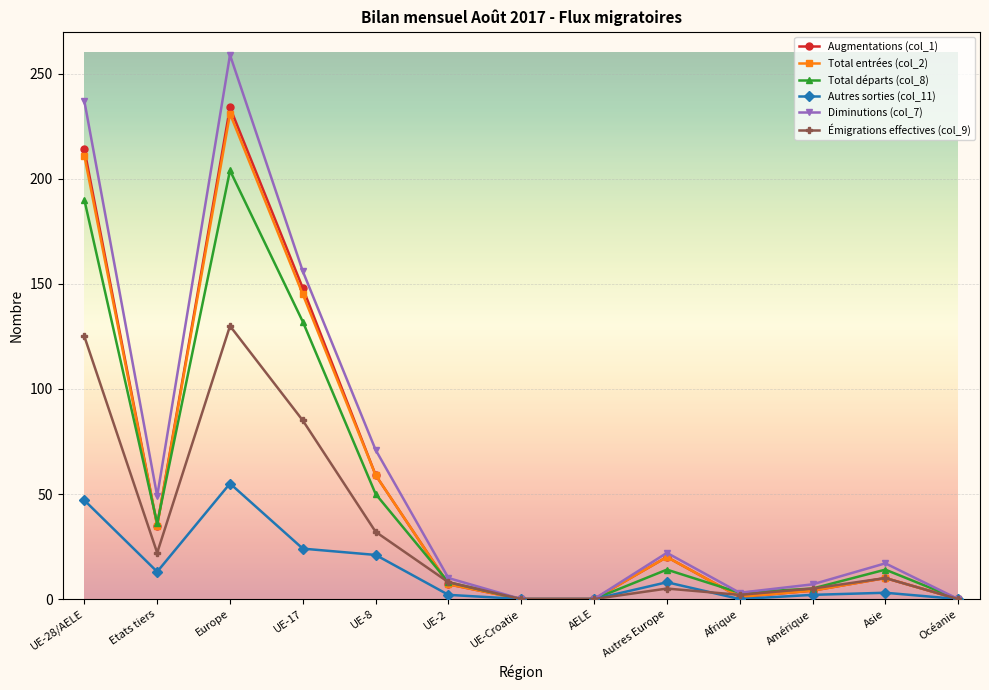

What is the difference between the Diminutions (col_7) values at Etats tiers and UE-28/AELE?

188